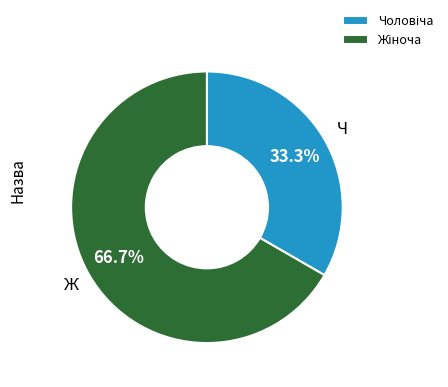

Is there a majority slice in this chart?

Yes